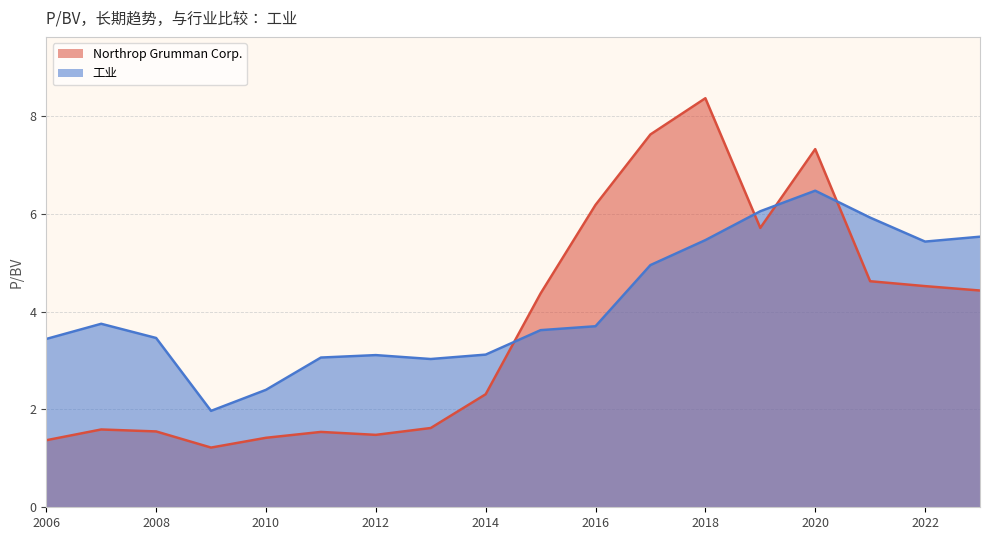

Which label corresponds to the smallest value in the chart?

2009-02-10